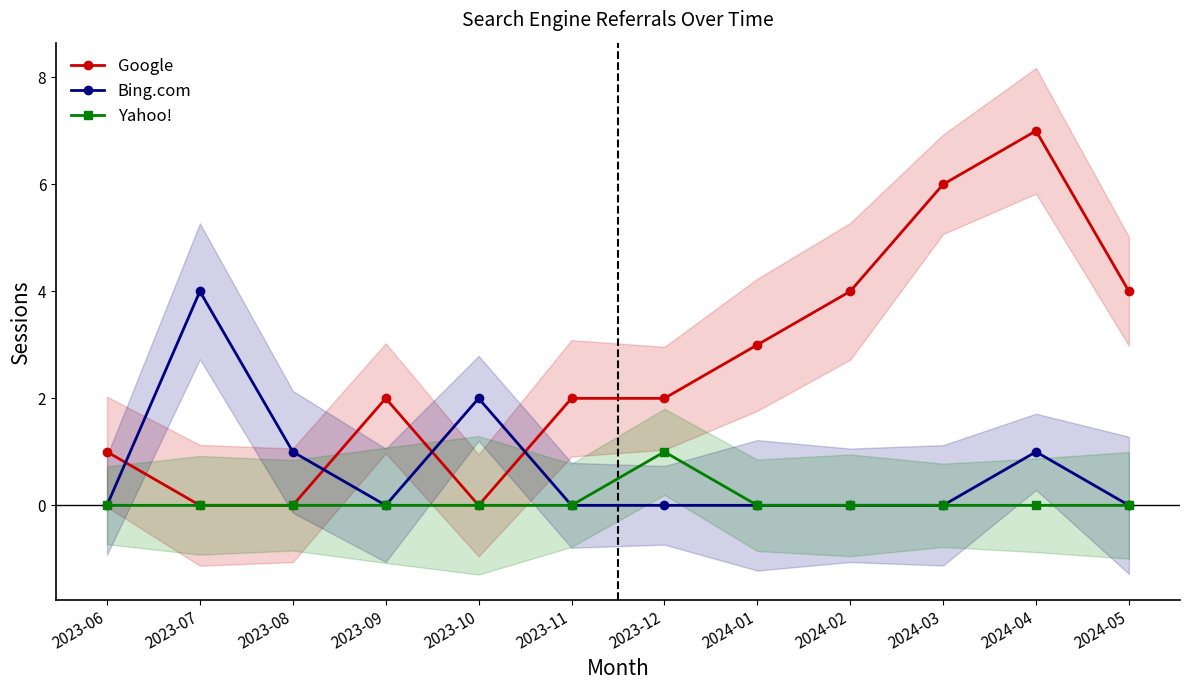

The Yahoo! series shows 0 at 2023-10. True or false?

False